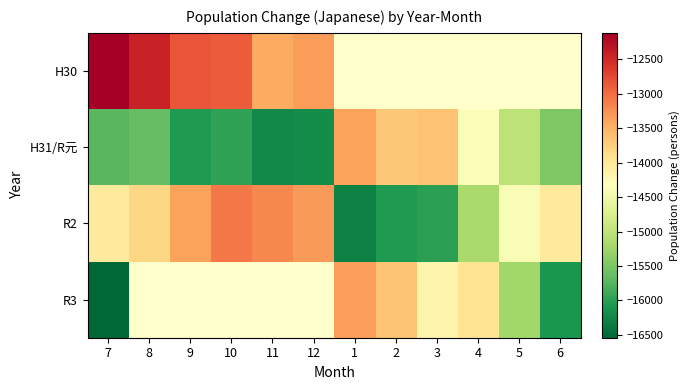

Is it true that R2 equals -14412.0 at 5?

True